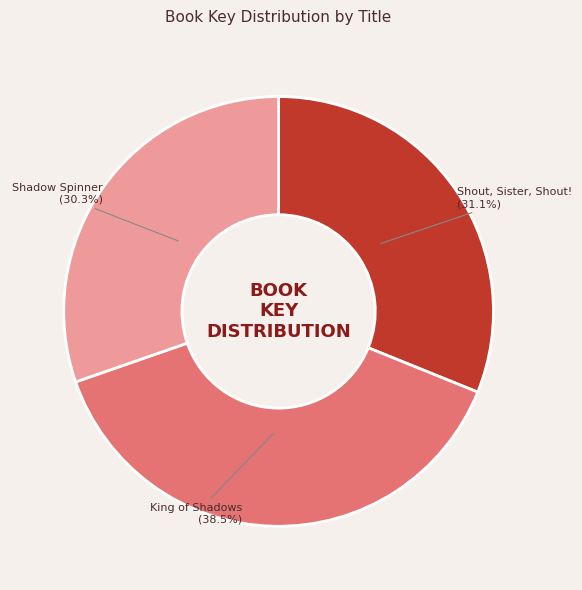

Does Shadow Spinner represent more than half of the total?

No